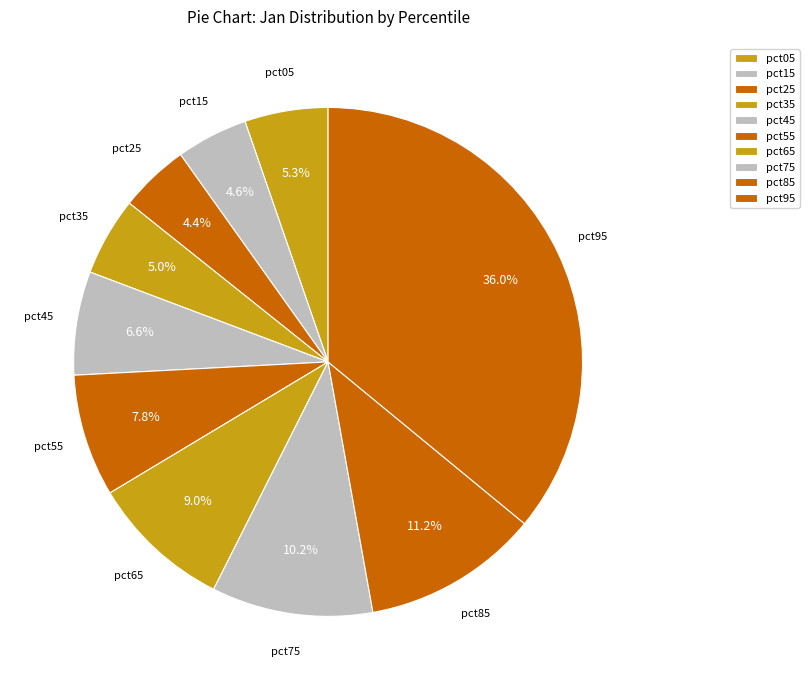

How many segments does this pie chart have?

10